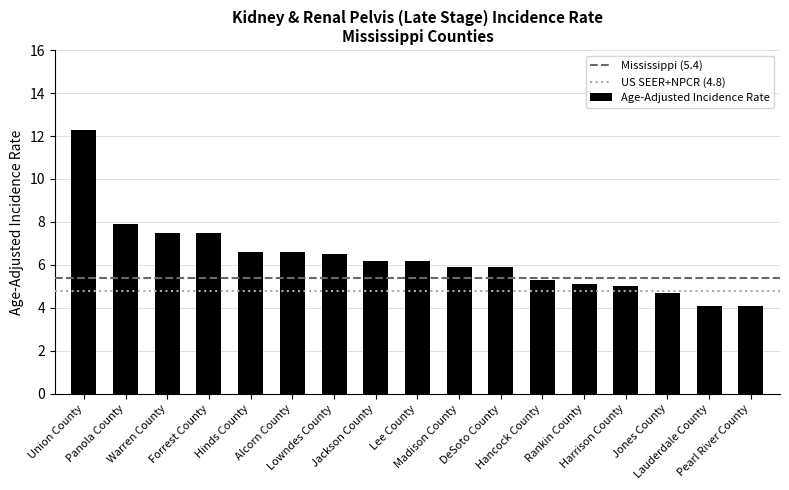

What is the label of the 2nd bar from the left?

Panola County